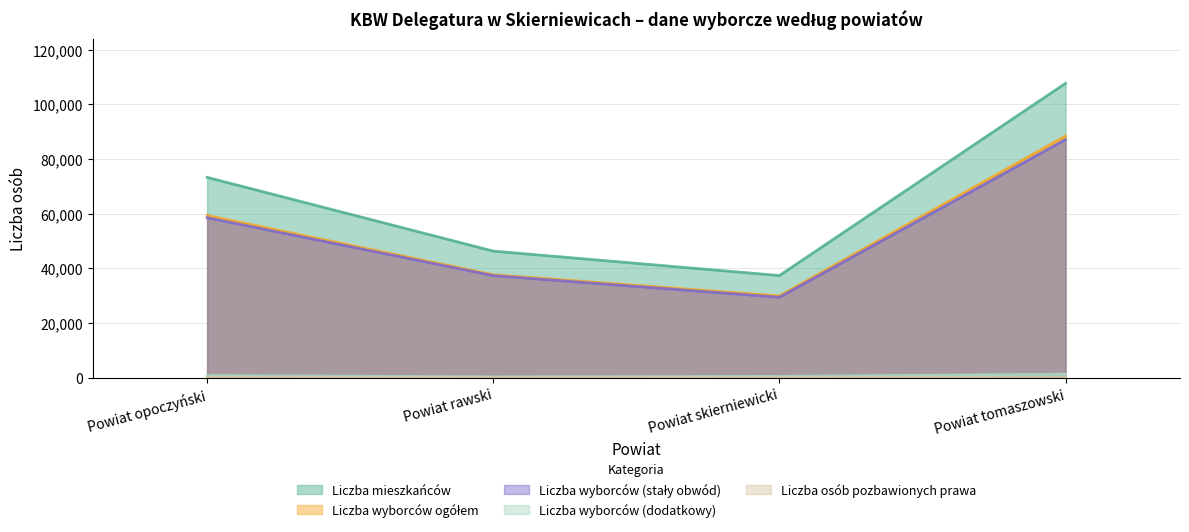

The value of Liczba wyborców (dodatkowy) at Powiat opoczyński is 812. True or false?

True